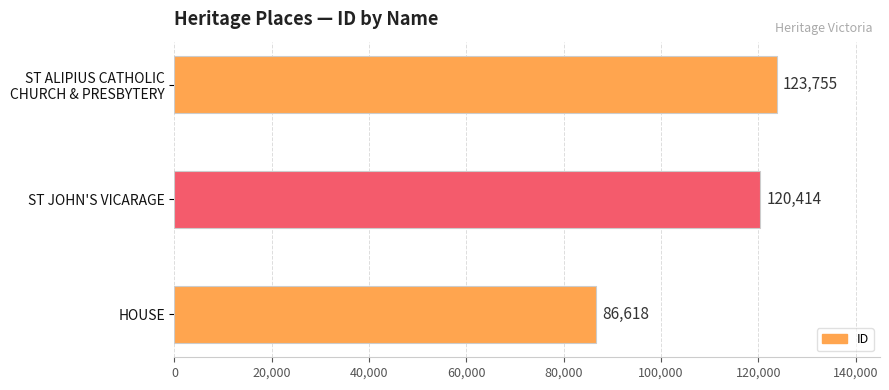

What is the difference between the maximum and minimum values?

37137